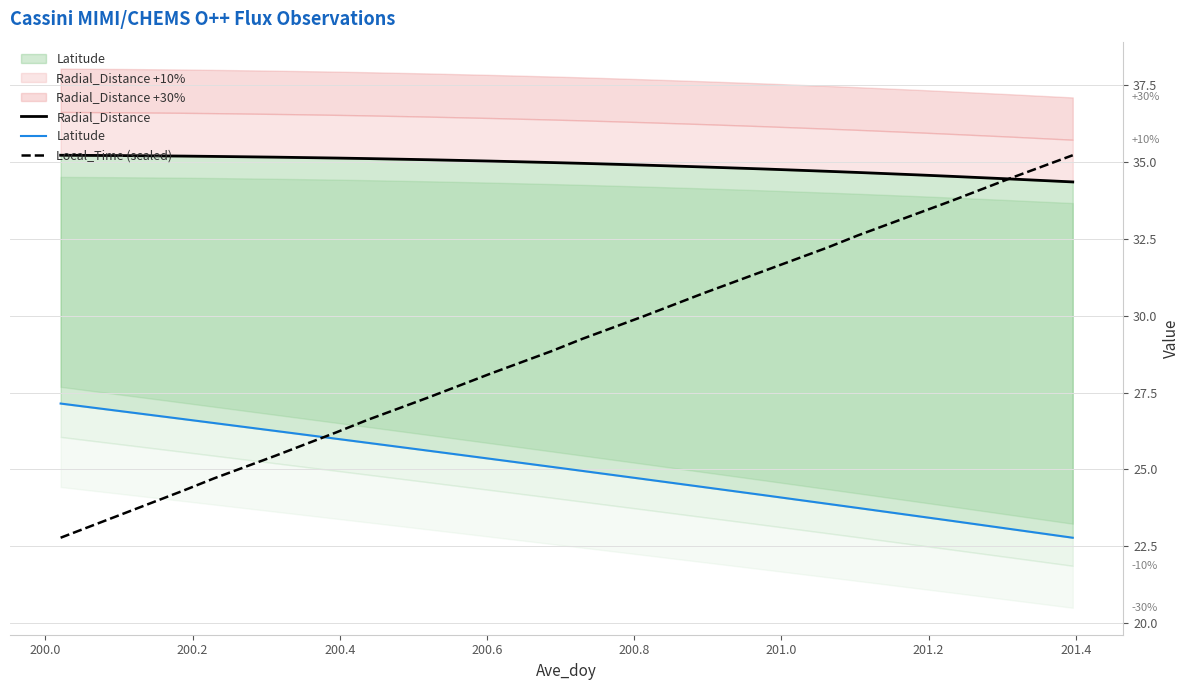

Which series has the largest total across all categories?

Radial_Distance